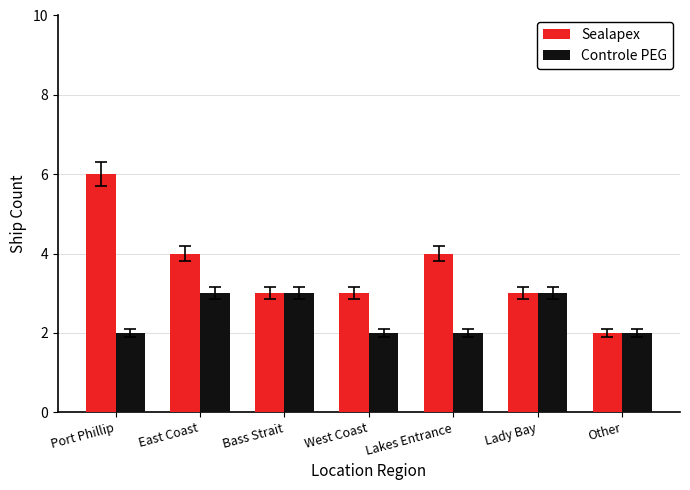

Is it true that Controle PEG equals 2 at Other?

True